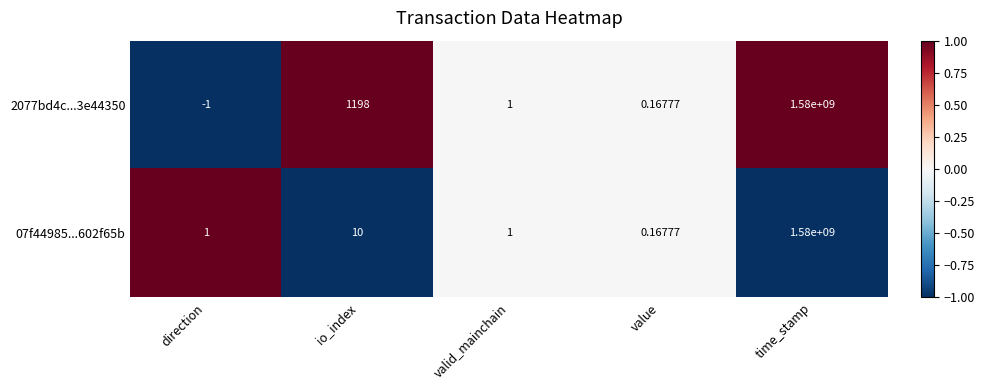

At which label does 2077bd4c...3e44350 first exceed 1?

io_index